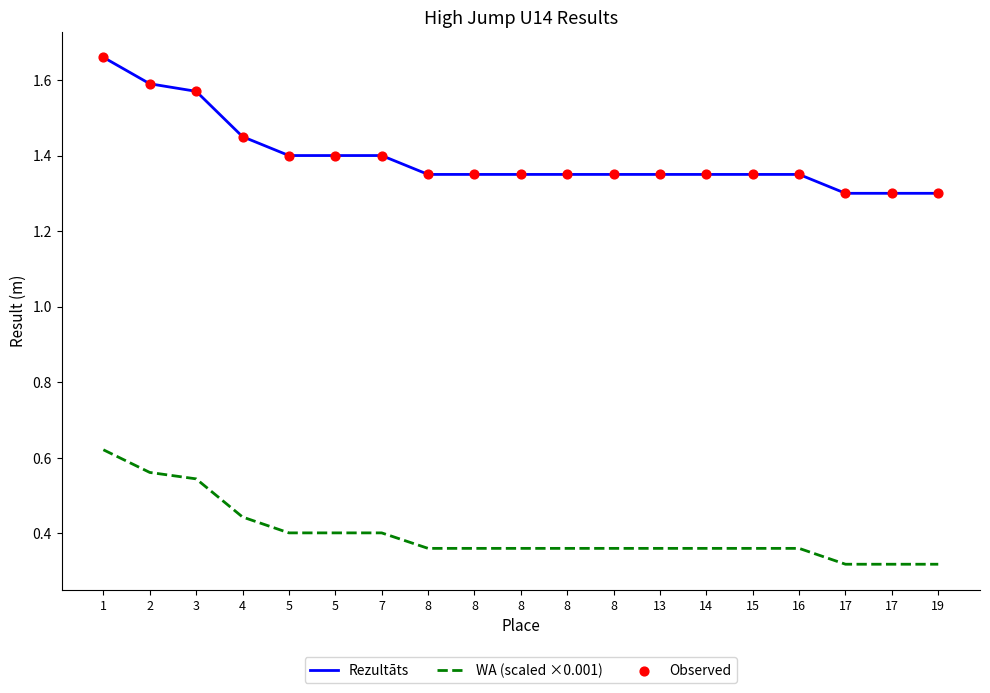

Which series has the largest total across all categories?

Rezultāts